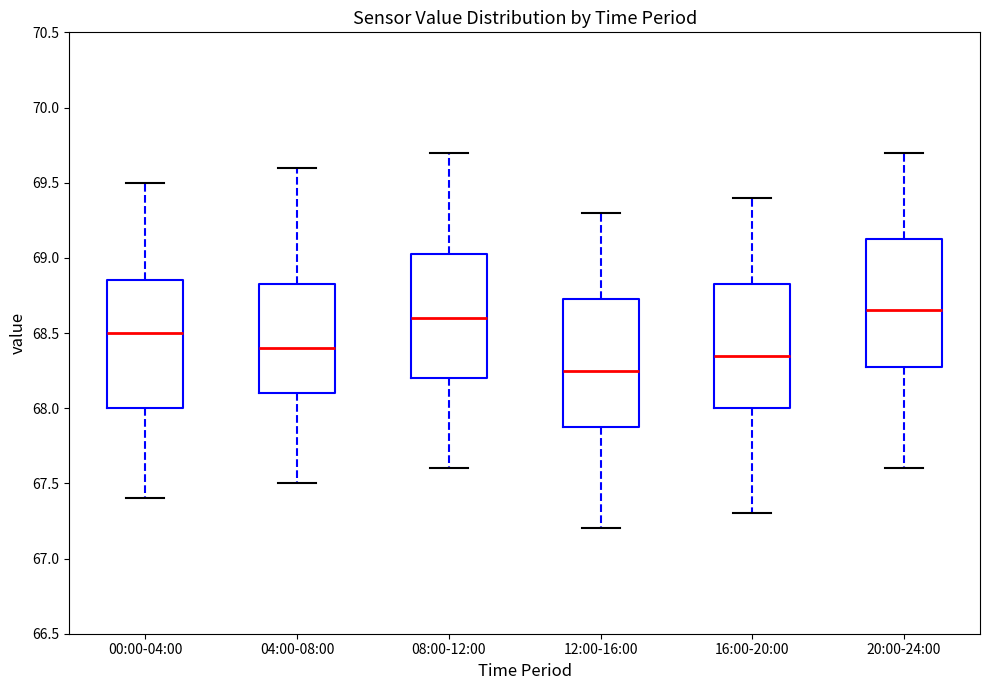

Reading left to right, read every box against the y-axis: the position of its median line, the range the box covers, and the ends of its whiskers. The values are not printed on the chart, so give them approximately, as read against the axis.

00:00-04:00: median 68.50, box 68.00 to 68.85, whiskers 67.40 to 69.50
04:00-08:00: median 68.40, box 68.10 to 68.85, whiskers 67.50 to 69.60
08:00-12:00: median 68.60, box 68.20 to 69.05, whiskers 67.60 to 69.70
12:00-16:00: median 68.25, box 67.90 to 68.75, whiskers 67.20 to 69.30
16:00-20:00: median 68.35, box 68.00 to 68.85, whiskers 67.30 to 69.40
20:00-24:00: median 68.65, box 68.30 to 69.15, whiskers 67.60 to 69.70